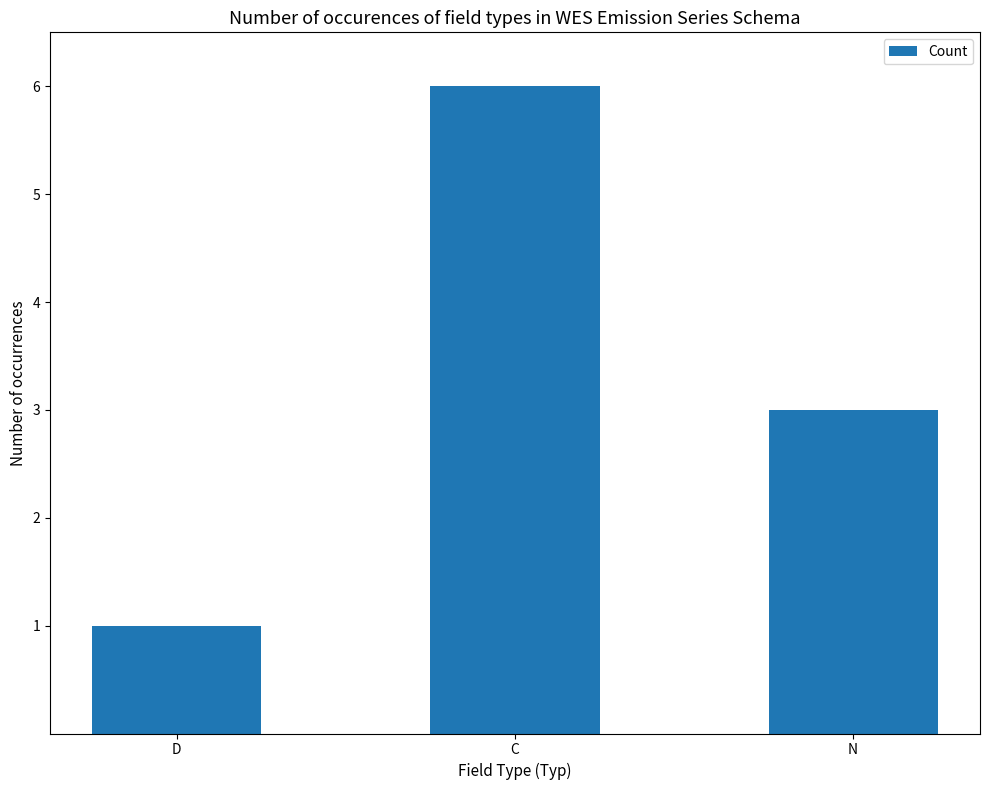

Rank the categories by value from highest to lowest.

C, N, D